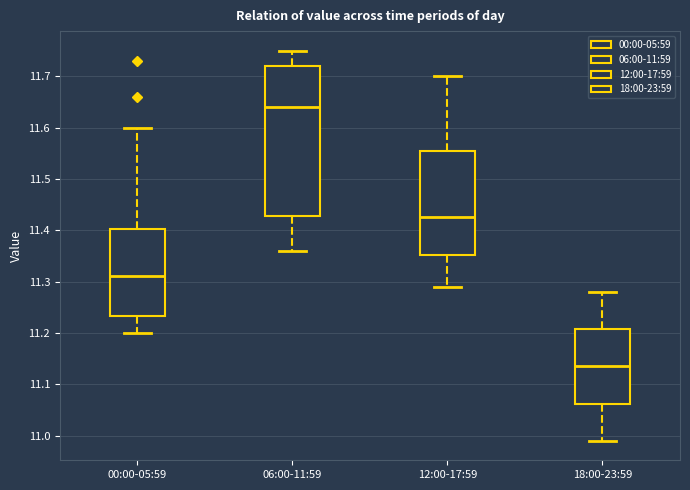

Which box is the tallest, from its lower edge to its upper edge?

06:00-11:59